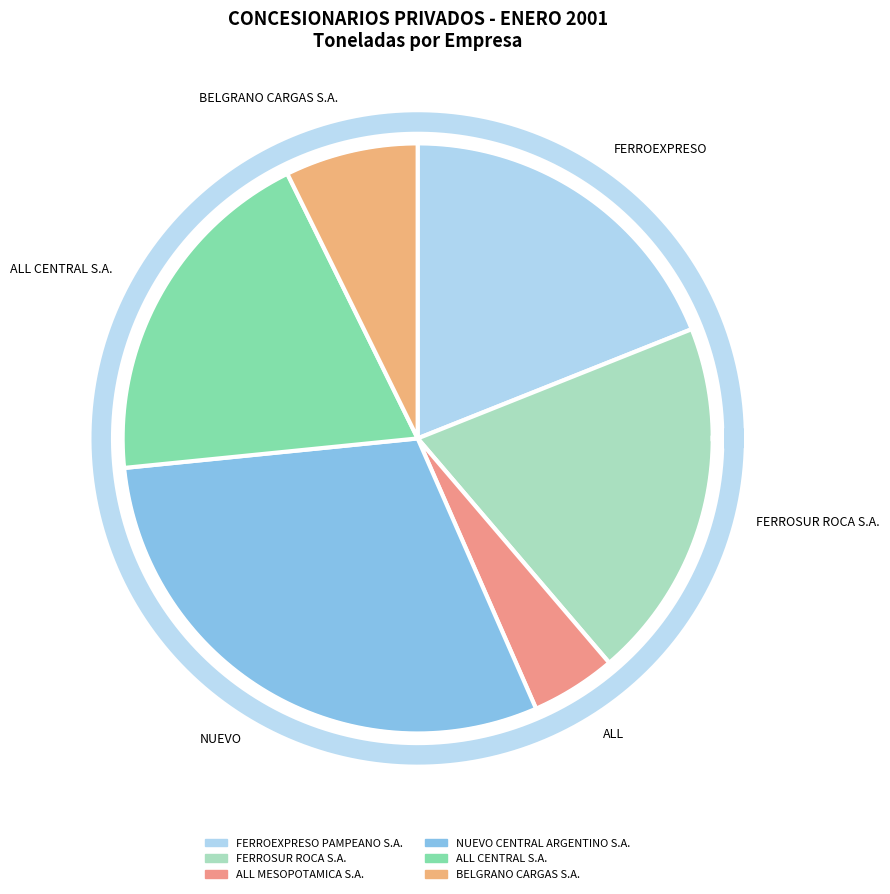

To the nearest percent, what is the combined percentage of FERROEXPRESO PAMPEANO S.A. and BELGRANO CARGAS S.A.?

26%